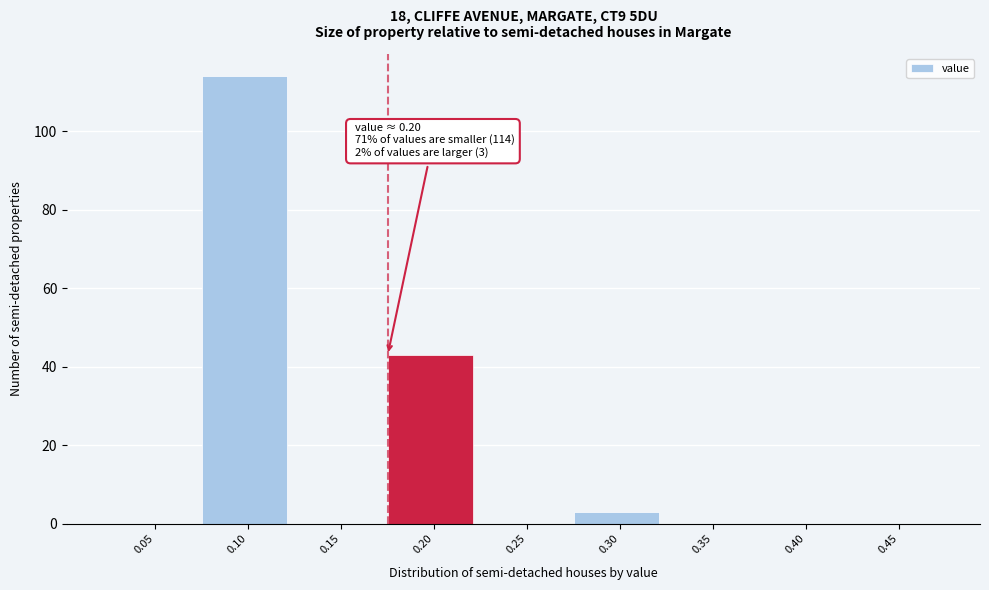

Reading right to left, extract all data points from this chart.

0.45=0	0.40=0	0.35=0	0.30=3	0.25=0	0.20=43	0.15=0	0.10=114	0.05=0